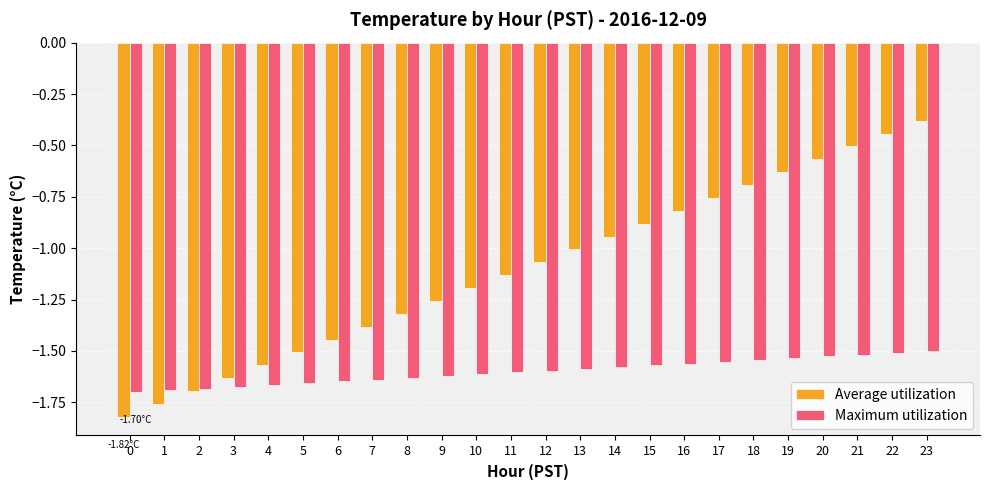

What is the sum of all Maximum utilization values?

-38.4